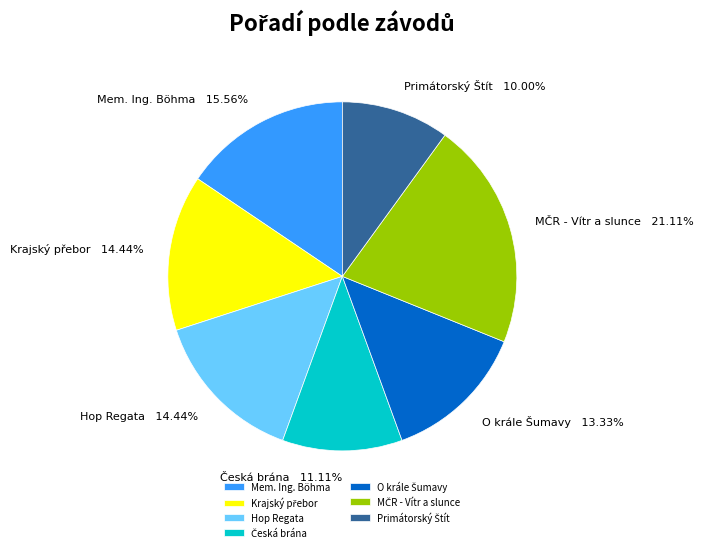

Is there a majority slice in this chart?

No